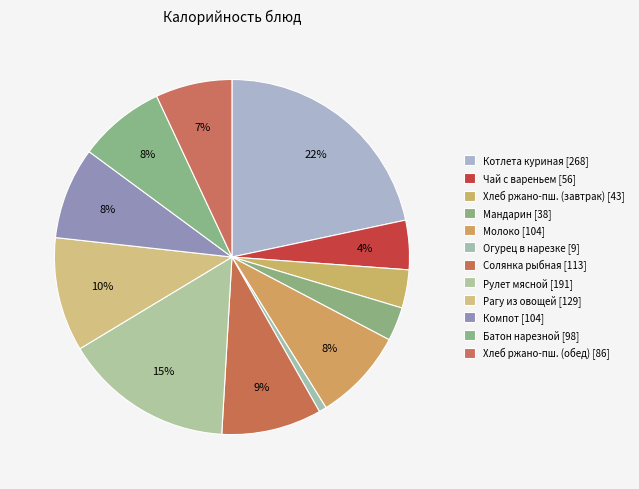

To the nearest percent, what is the difference between the largest and smallest slice percentages?

21%